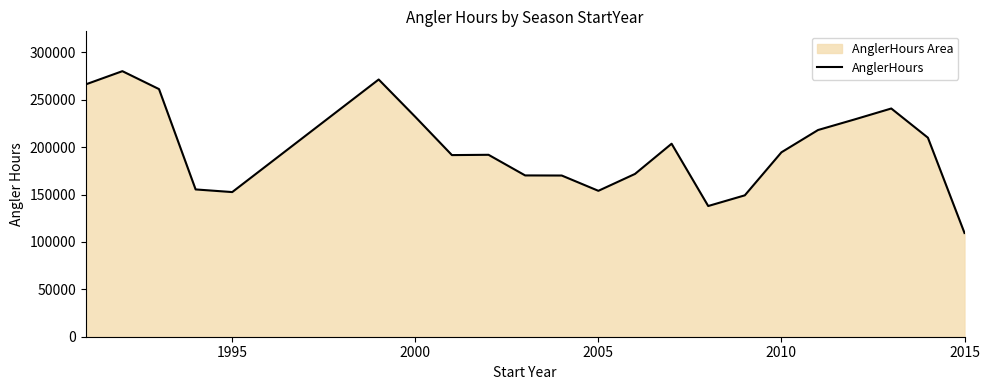

Count the number of categories in the chart.

22